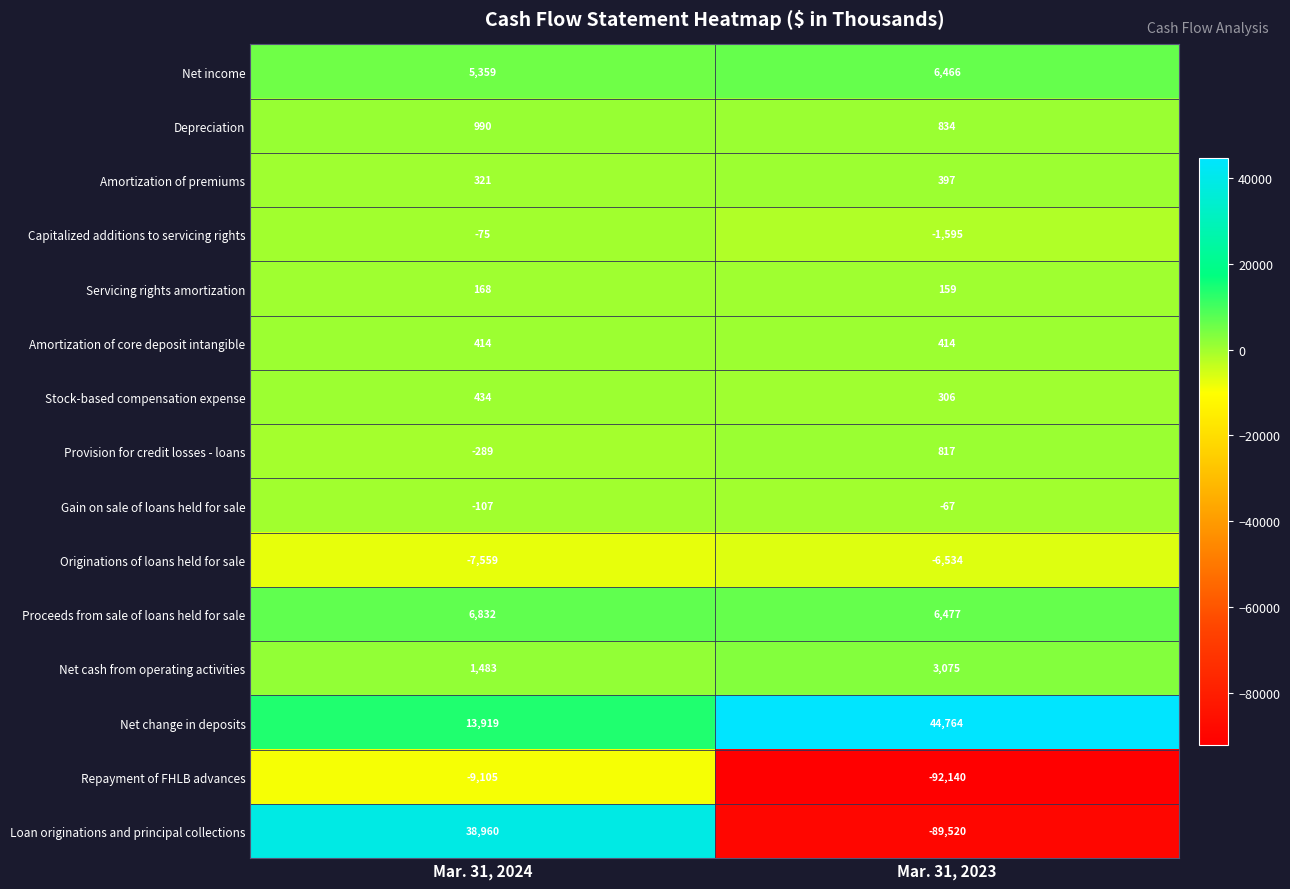

The value of Proceeds from sale of loans held for sale at Mar. 31, 2023 is 2766. True or false?

False